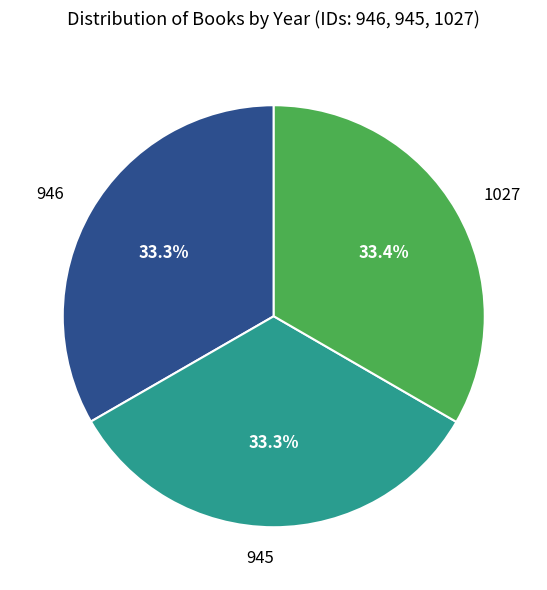

Is 945 the majority of the pie?

No